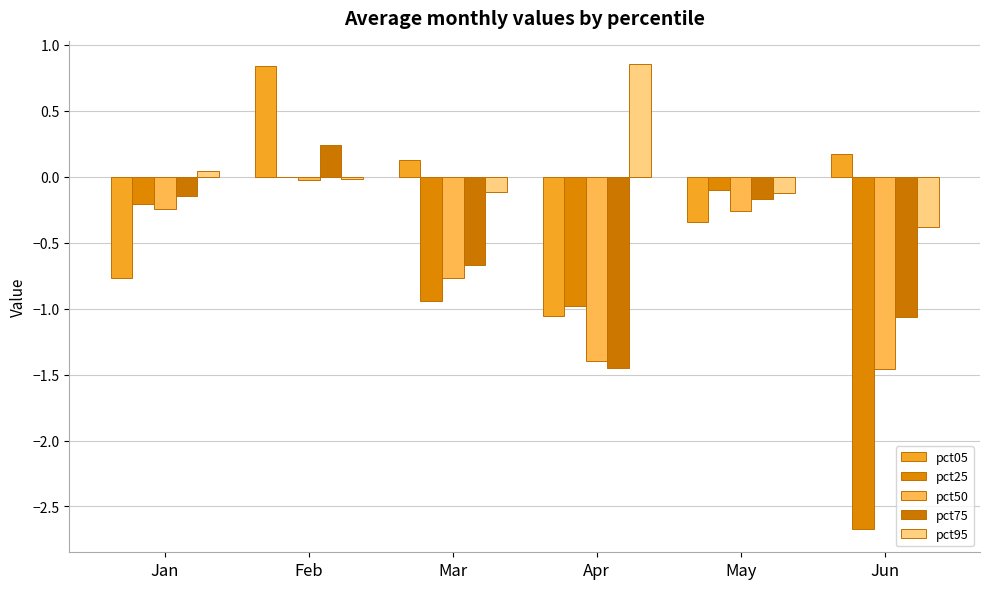

Rank the series at Jun from lowest to highest value.

pct25, pct50, pct75, pct95, pct05